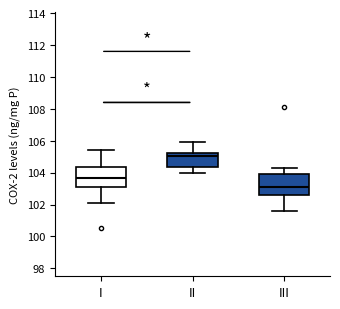

Reading left to right, read every box against the y-axis: the position of its median line, the range the box covers, and the ends of its whiskers. The values are not printed on the chart, so give them approximately, as read against the axis.

I: median 103.6, box 103.2 to 104.4, whiskers 102.2 to 105.4
II: median 105.0, box 104.4 to 105.2, whiskers 104.0 to 106.0
III: median 103.2, box 102.6 to 104.0, whiskers 101.6 to 104.4